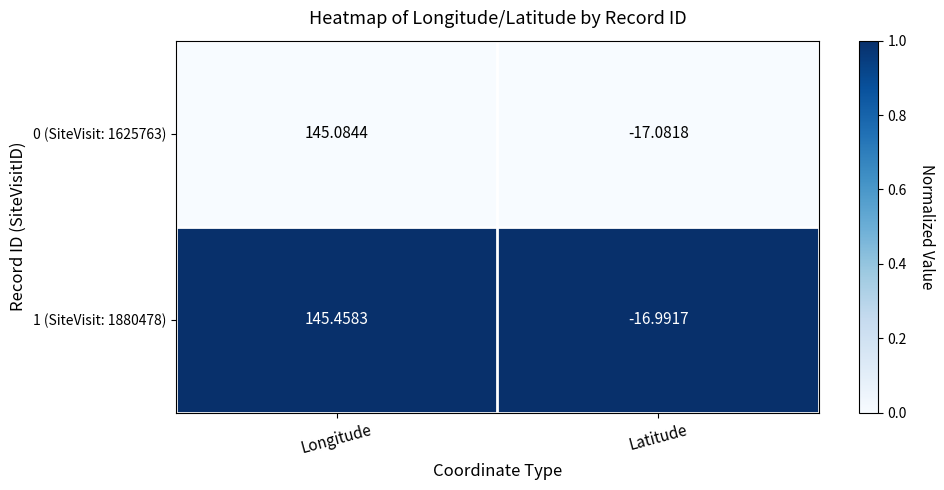

At how many categories does at least one series exceed 0?

1